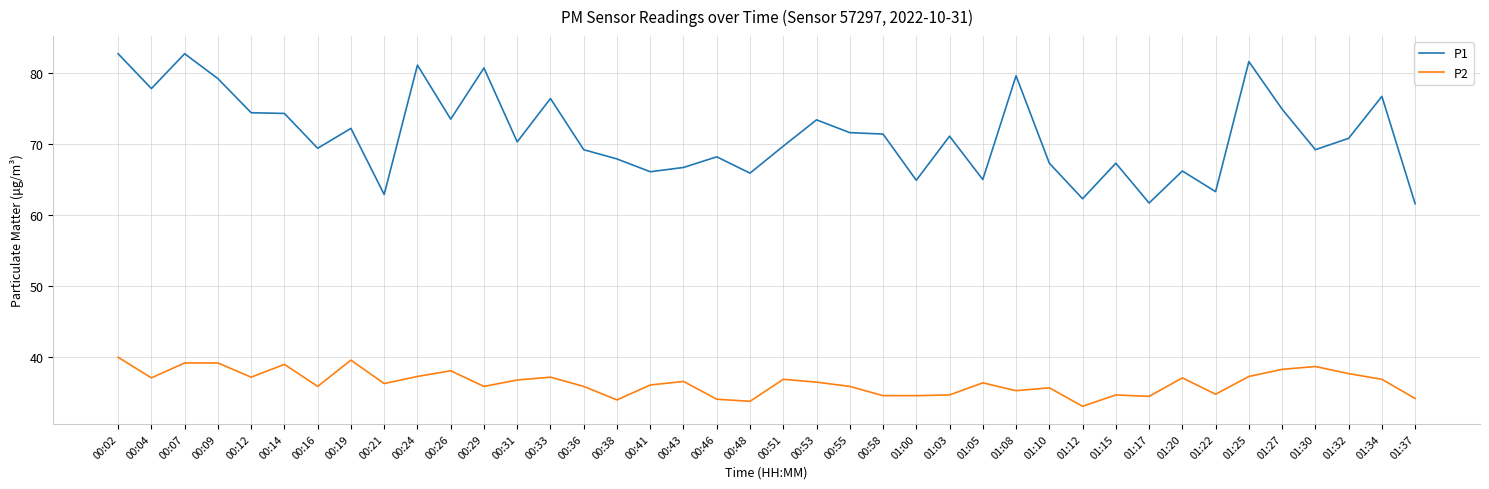

How many lines are shown in the chart?

2